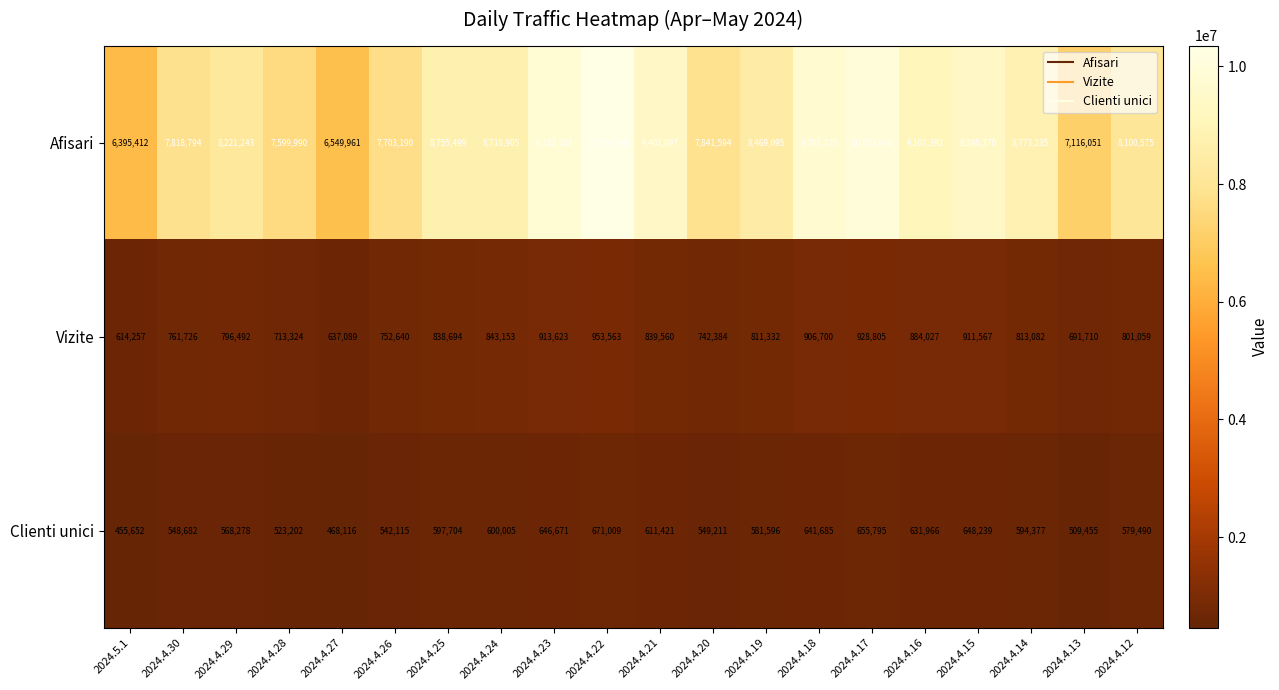

Rank the series at 2024.4.15 from lowest to highest value.

Clienti unici, Vizite, Afisari